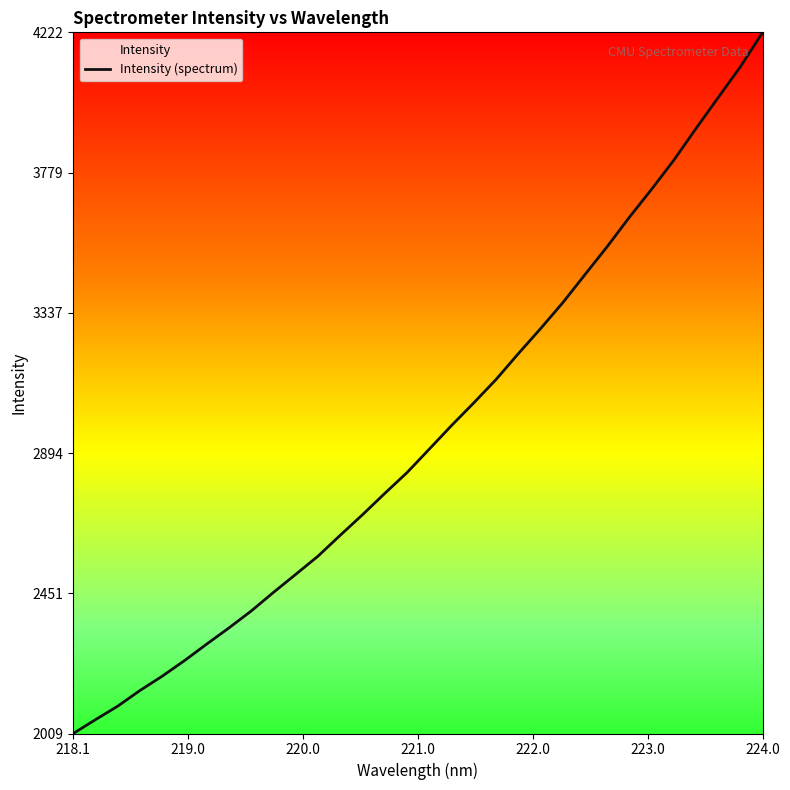

Does the chart have visible grid lines?

No